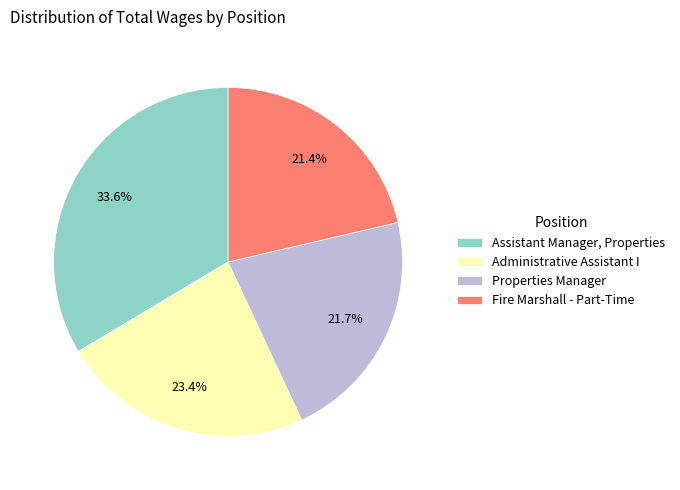

Which has a higher value, Administrative Assistant I or Assistant Manager, Properties?

Assistant Manager, Properties